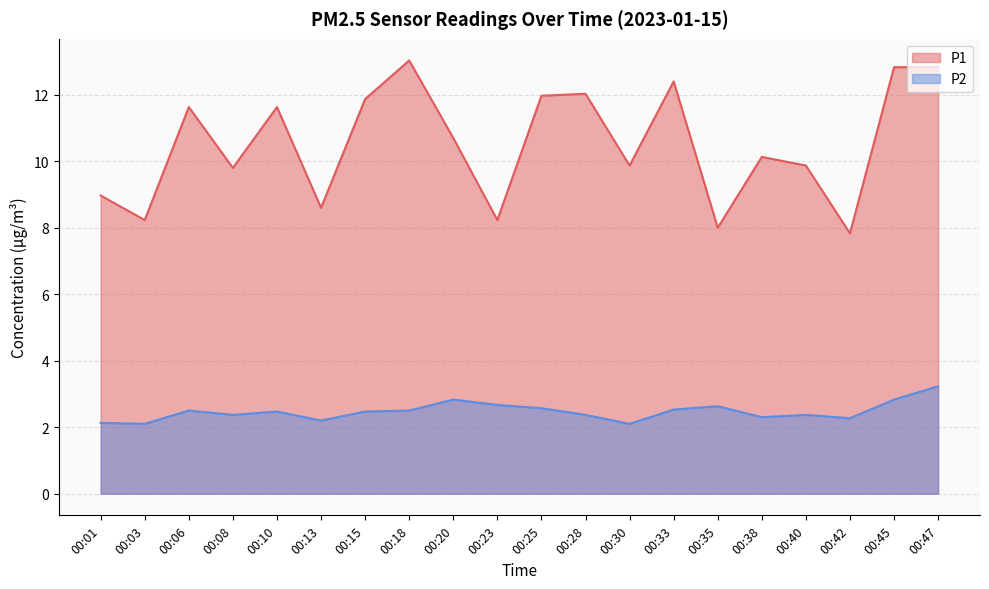

At which label is P1 closest to 10?

00:30